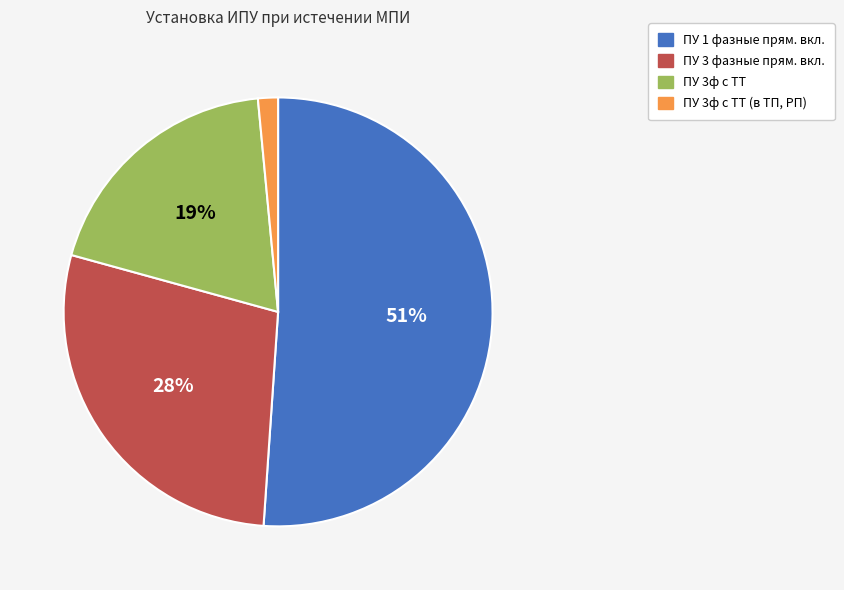

Is there a majority slice in this chart?

Yes